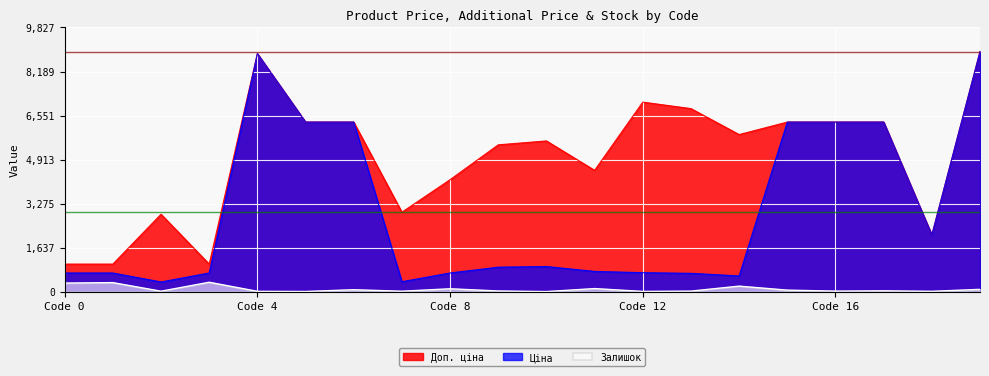

What is the maximum value shown in the chart?

8934.1